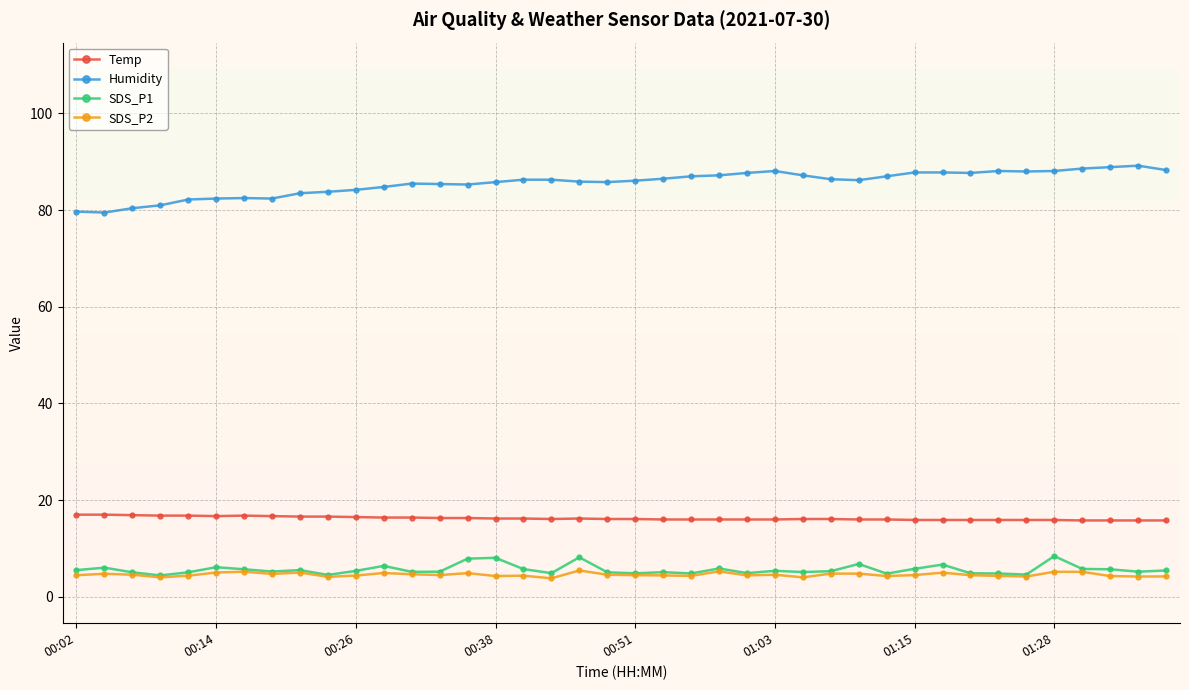

True or false: Temp and SDS_P1 cross at least once.

False